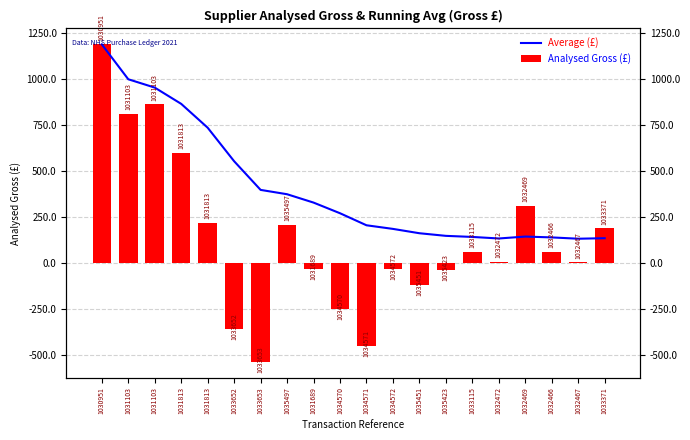

What is the lowest value of the Average (£) series?

131.1